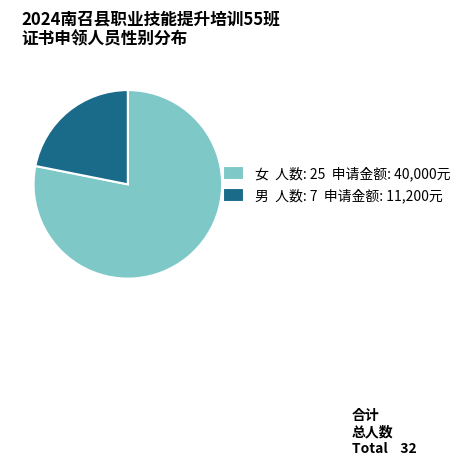

How many slices are in this pie chart?

2